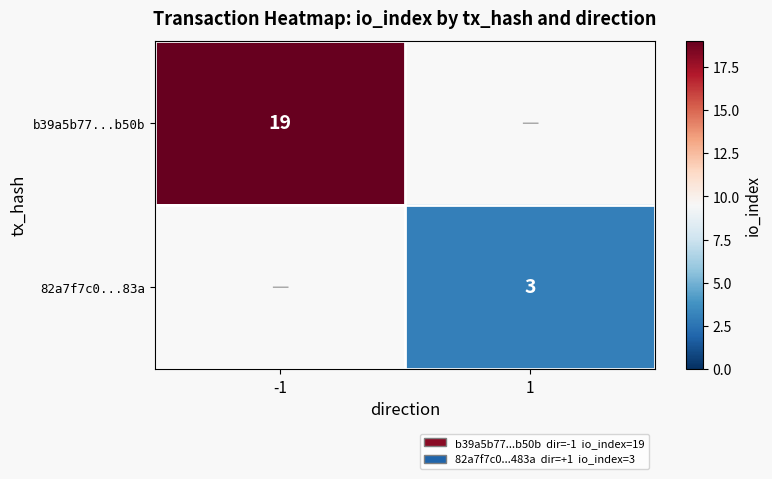

Is it true that 82a7f7c0...83a equals 1 at 1?

False